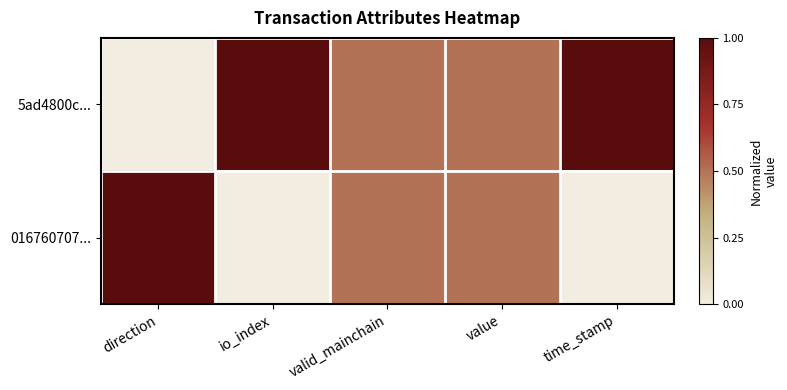

At which category is the sum across all series the highest?

direction